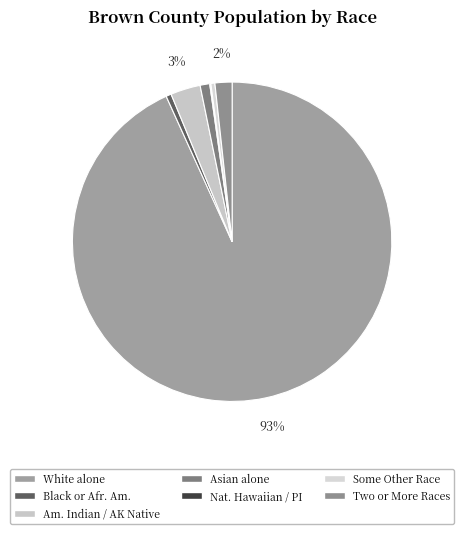

To the nearest percent, what is the average slice percentage?

14%